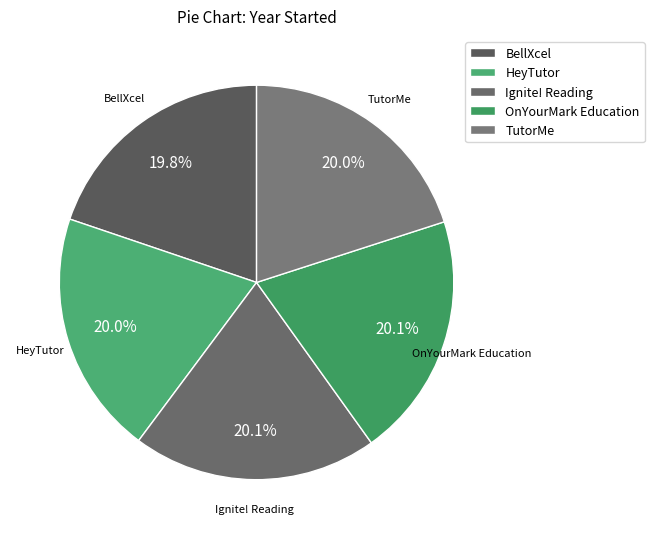

Is it true that HeyTutor is 20% of the pie?

True